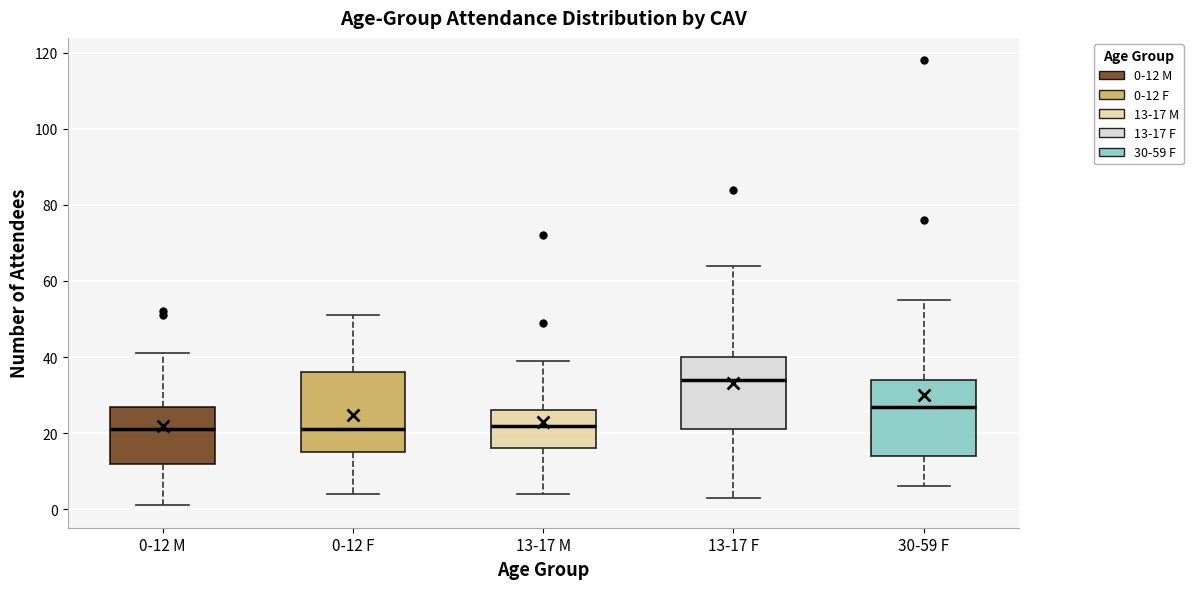

Reading left to right, transcribe this box plot: for each box, give where its median line is, the range the box spans, and where its two whiskers end, as read against the y-axis. The values are not printed on the chart, so give them approximately, as read against the axis.

0-12 M: median 22, box 12 to 28, whiskers 2 to 42
0-12 F: median 22, box 16 to 36, whiskers 4 to 52
13-17 M: median 22, box 16 to 26, whiskers 4 to 40
13-17 F: median 34, box 22 to 40, whiskers 4 to 64
30-59 F: median 28, box 14 to 34, whiskers 6 to 56